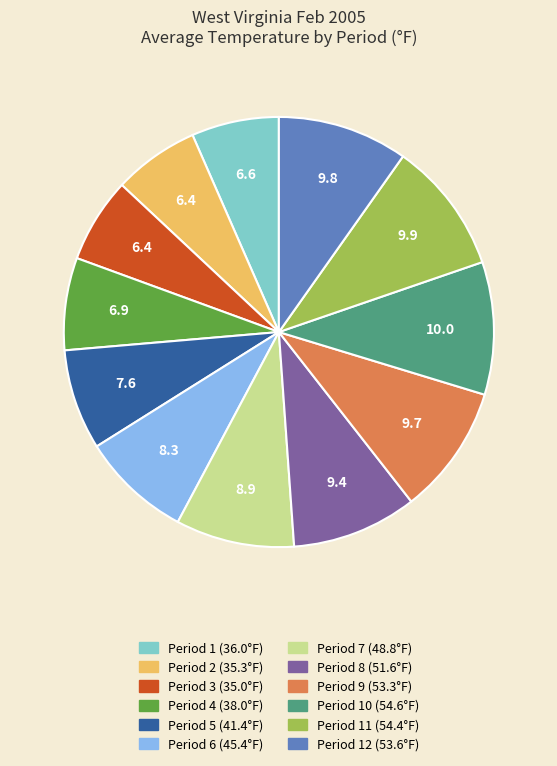

Does any single category account for the majority?

No